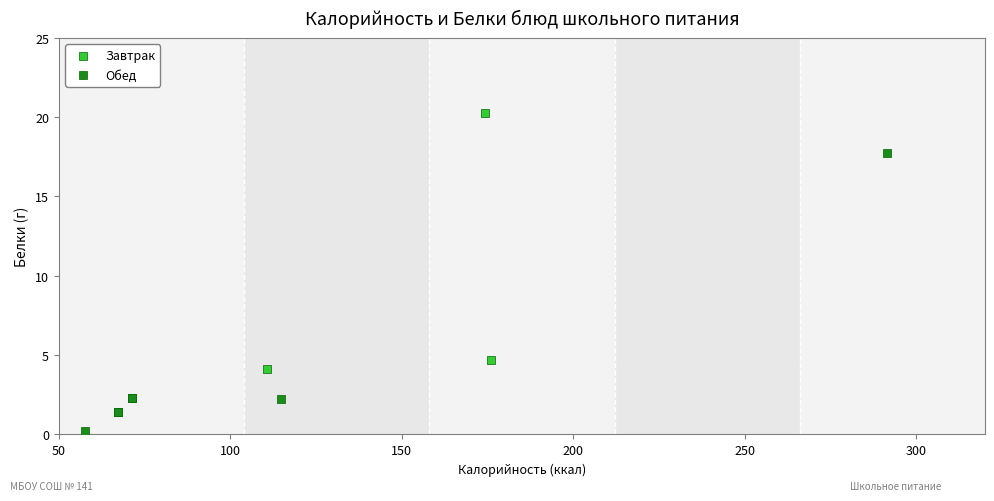

Which series reaches the maximum Y coordinate?

Завтрак